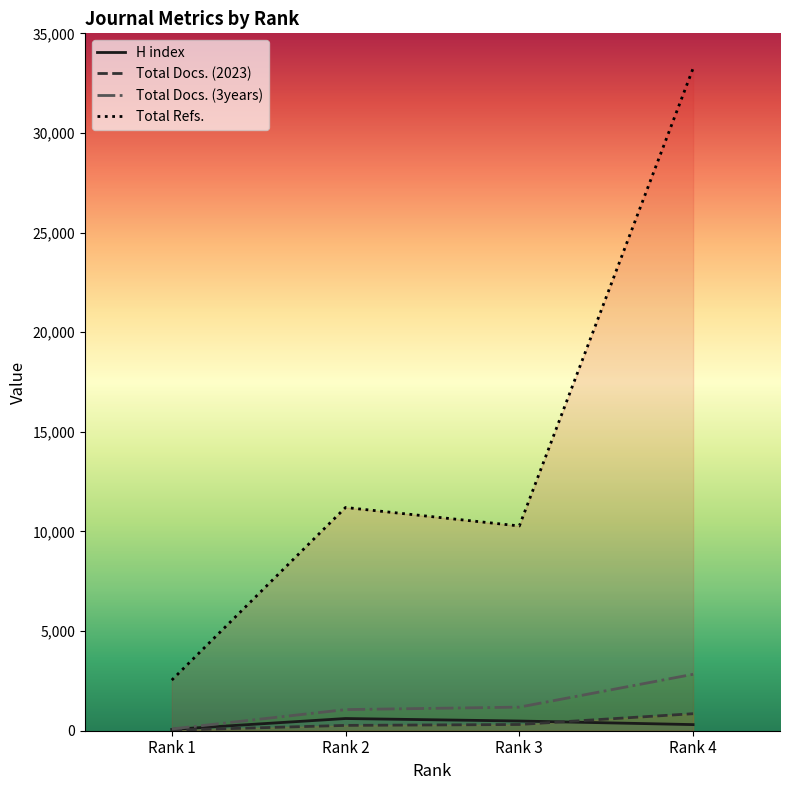

At which label is Total Docs. (3years) closest to 1459?

Rank 3